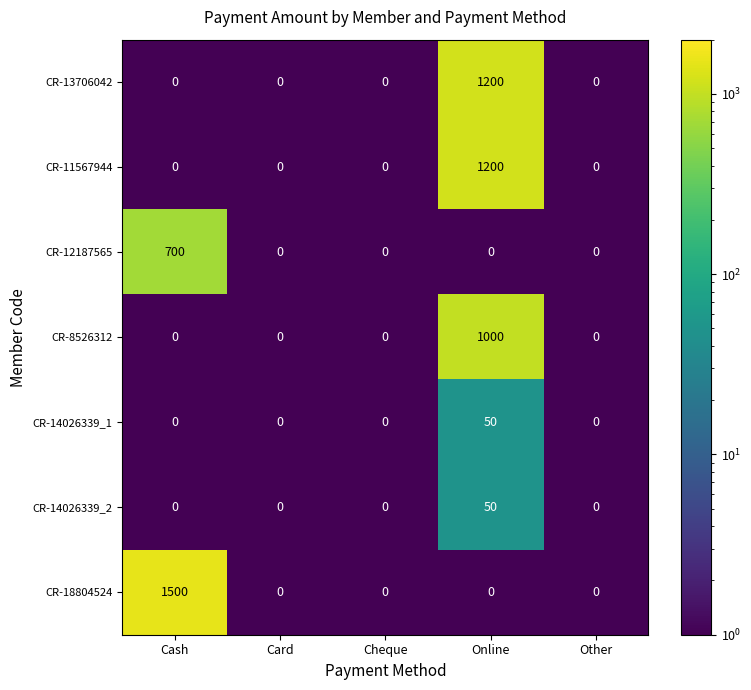

At which category is the sum across all series the highest?

Online